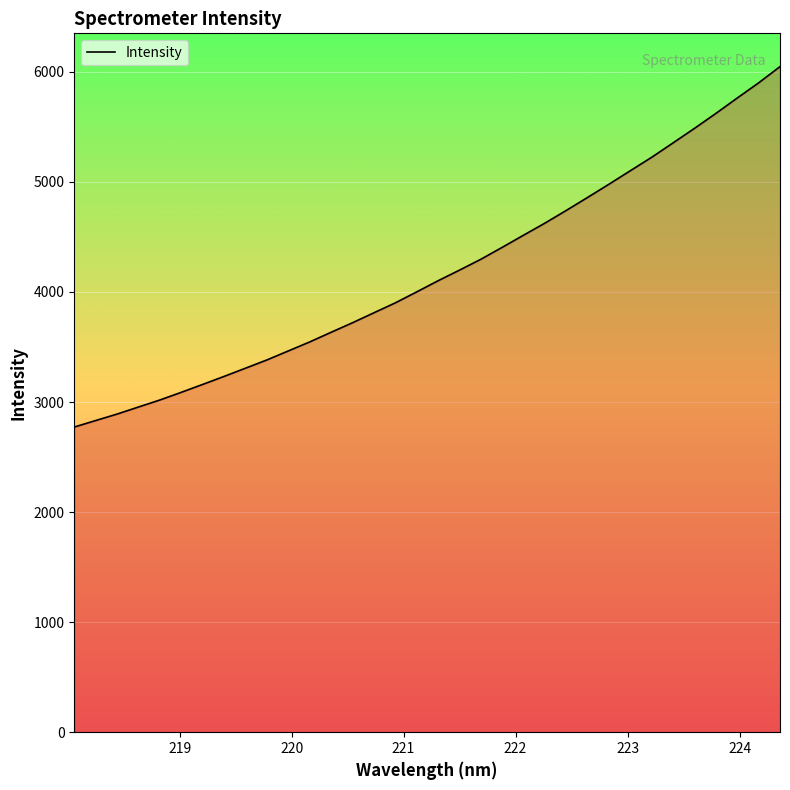

What is the difference between the maximum and minimum values?

3274.6